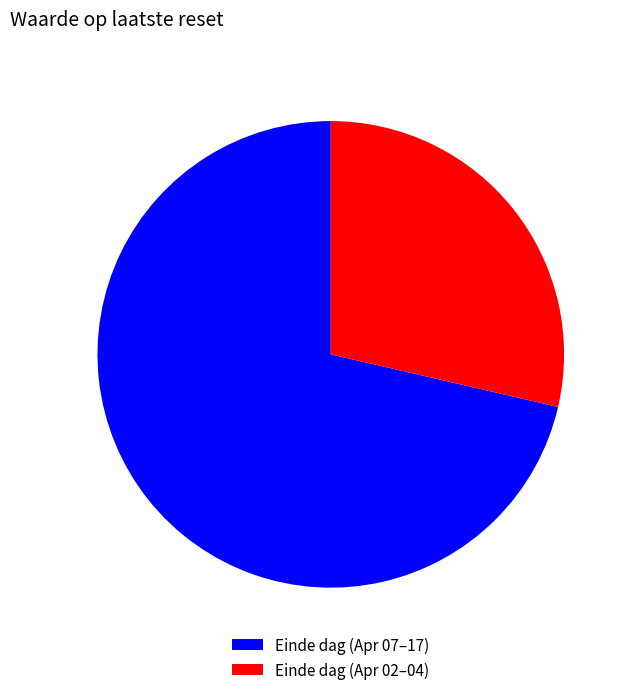

Do Einde dag (Apr 02–04) and Einde dag (Apr 07–17) together represent more than half of the pie?

Yes